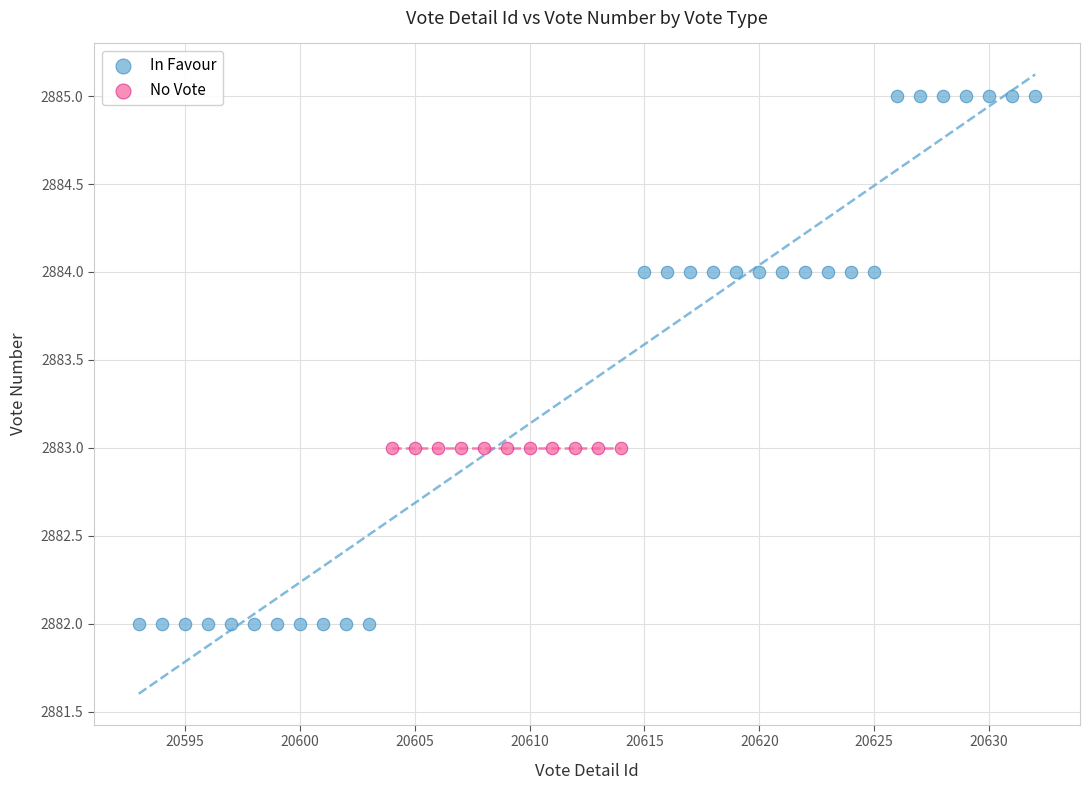

Which series reaches the maximum Y coordinate?

In Favour